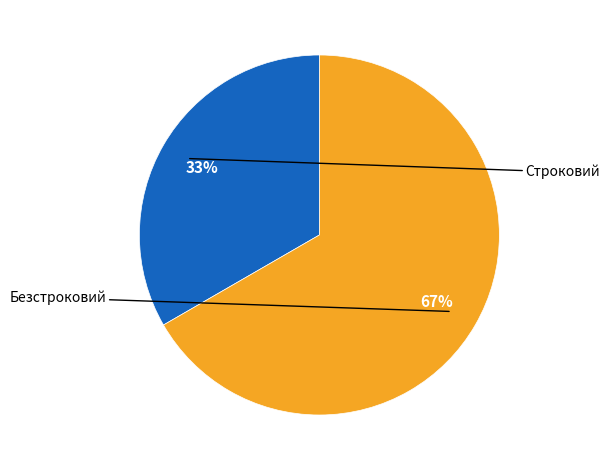

Does any single category account for the majority?

Yes